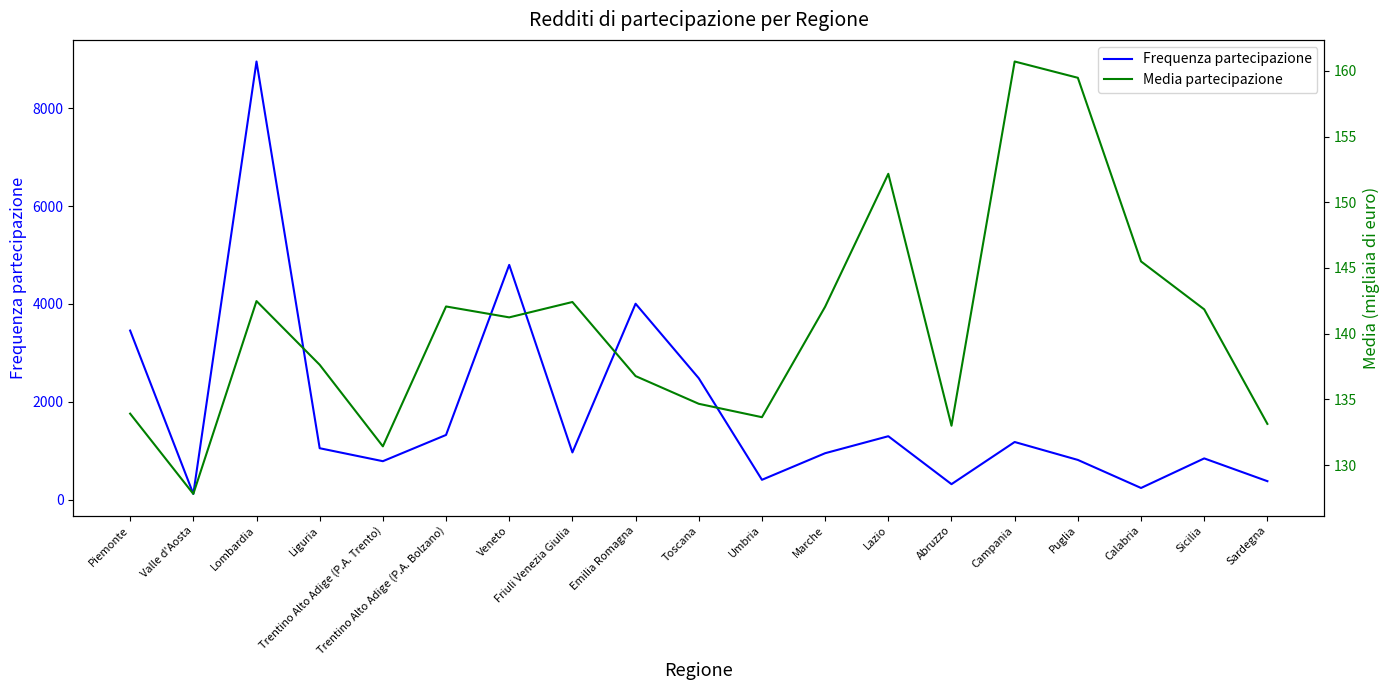

Which series ends up on top after the final intersection of Frequenza partecipazione and Media partecipazione?

Frequenza partecipazione